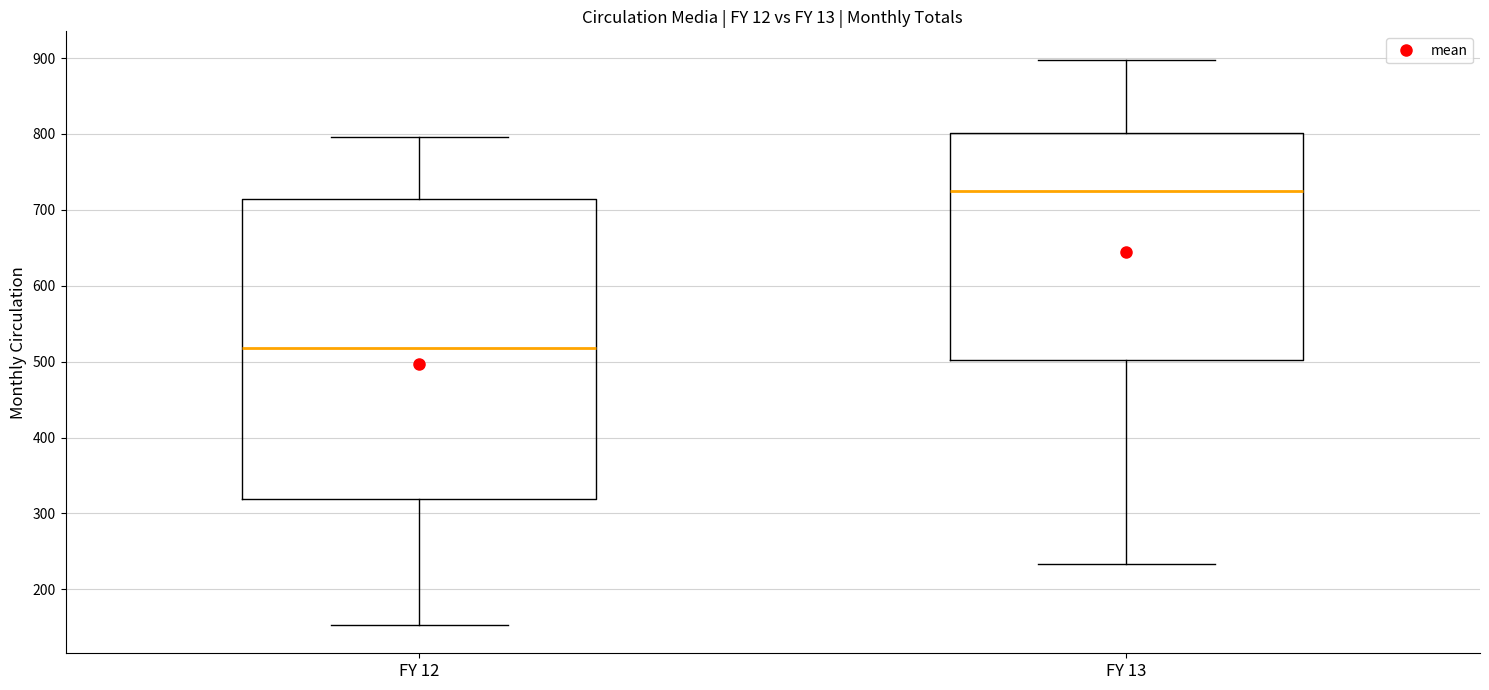

Reading left to right, transcribe this box plot: for each box, give where its median line is, the range the box spans, and where its two whiskers end, as read against the y-axis. The values are not printed on the chart, so give them approximately, as read against the axis.

FY 12: median 520, box 320 to 710, whiskers 150 to 800
FY 13: median 720, box 500 to 800, whiskers 230 to 900